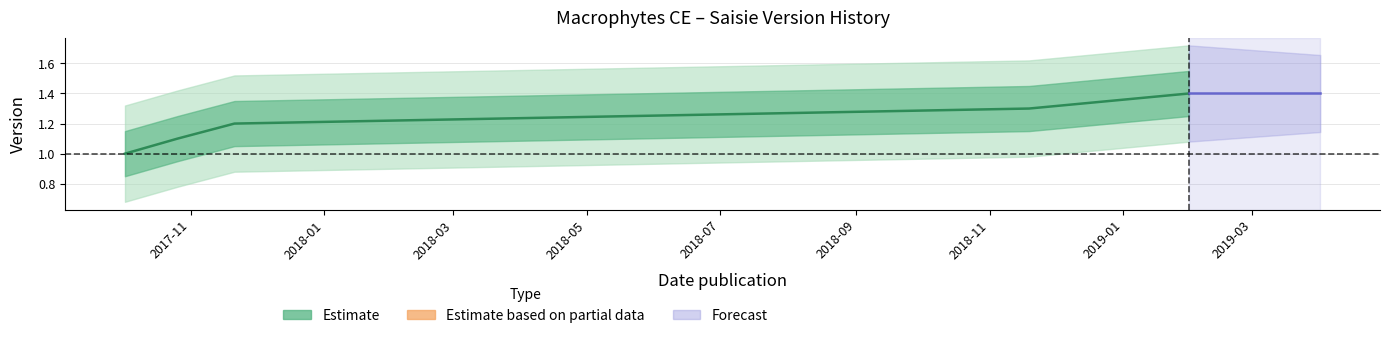

What is the difference between the maximum and minimum values?

0.4